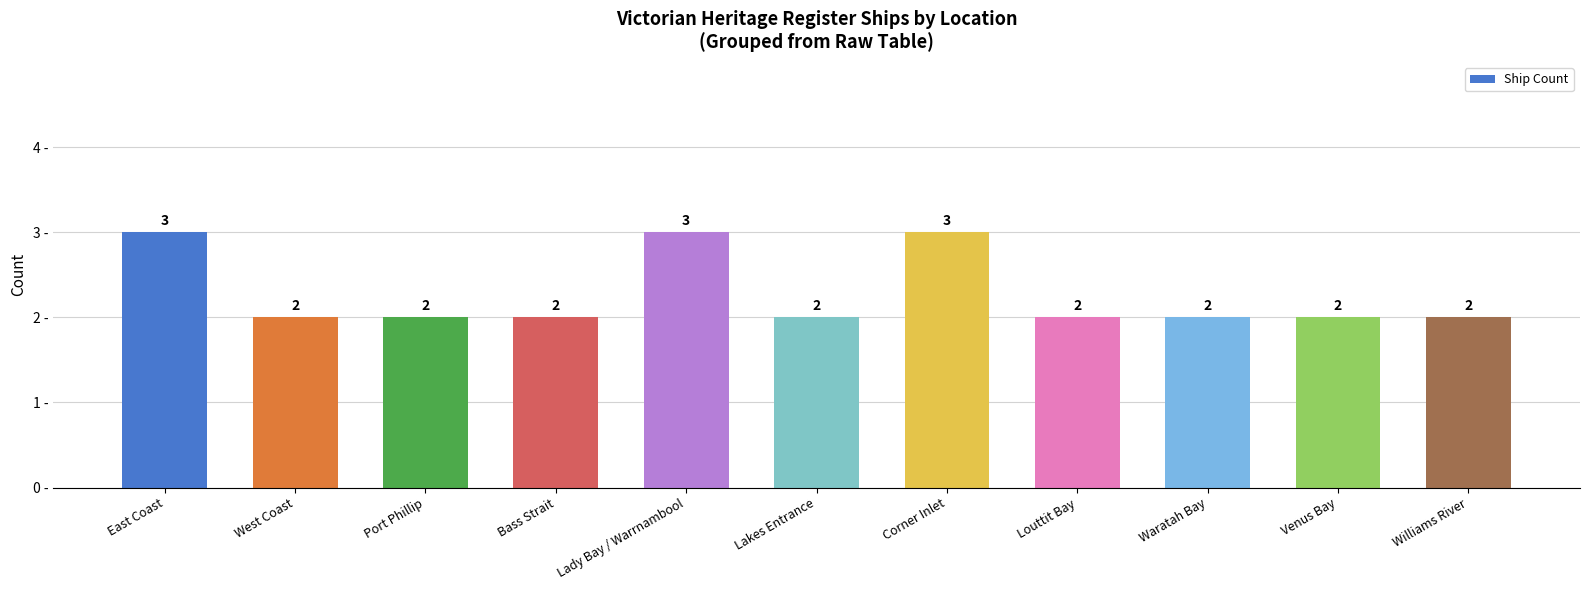

What is the sum of the values at East Coast and Louttit Bay?

5